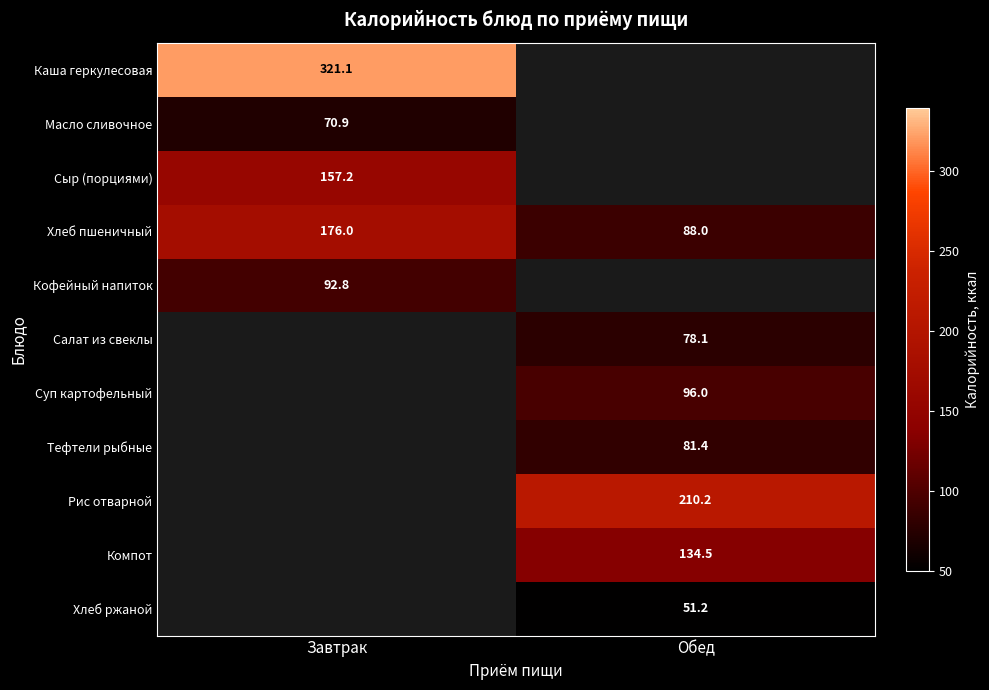

Is the value of Каша геркулесовая at Завтрак greater than the value of Хлеб ржаной at Обед?

Yes